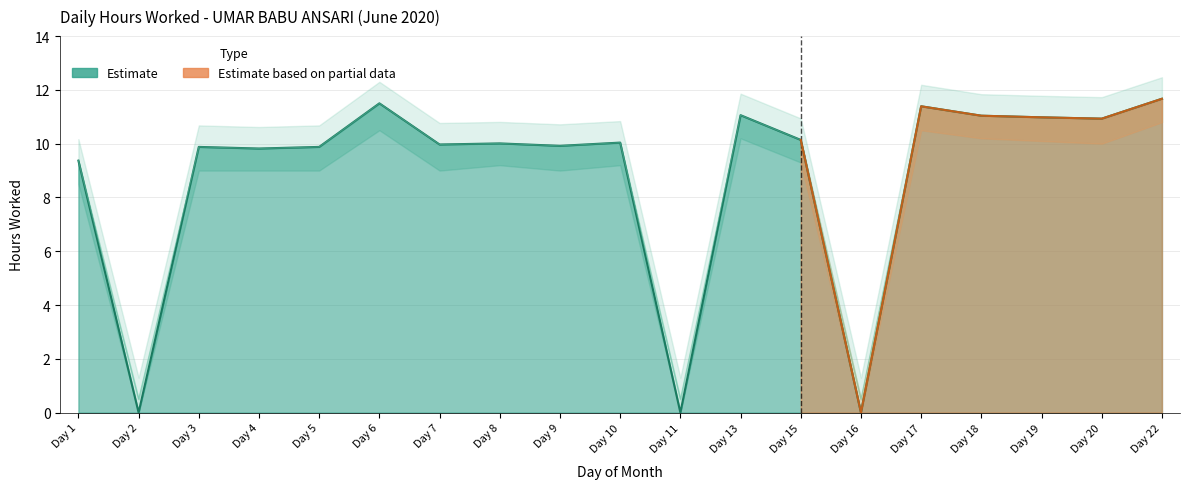

The value at Day 19 is 11.0. True or false?

True